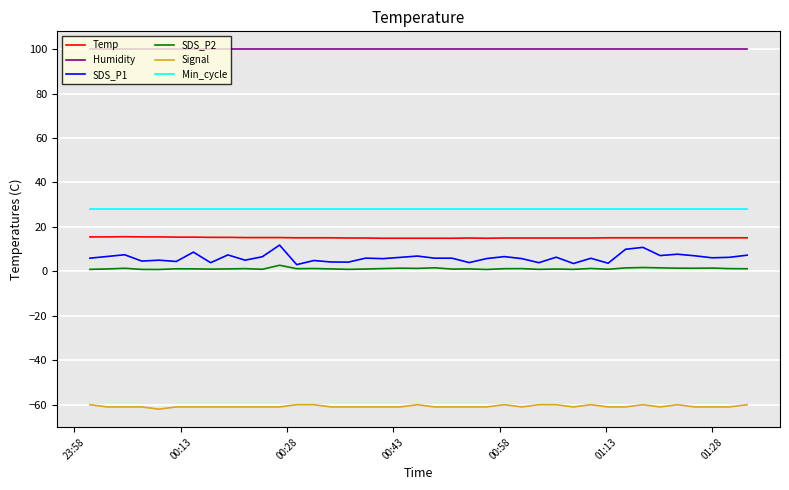

What is the maximum value shown in the chart?

99.9